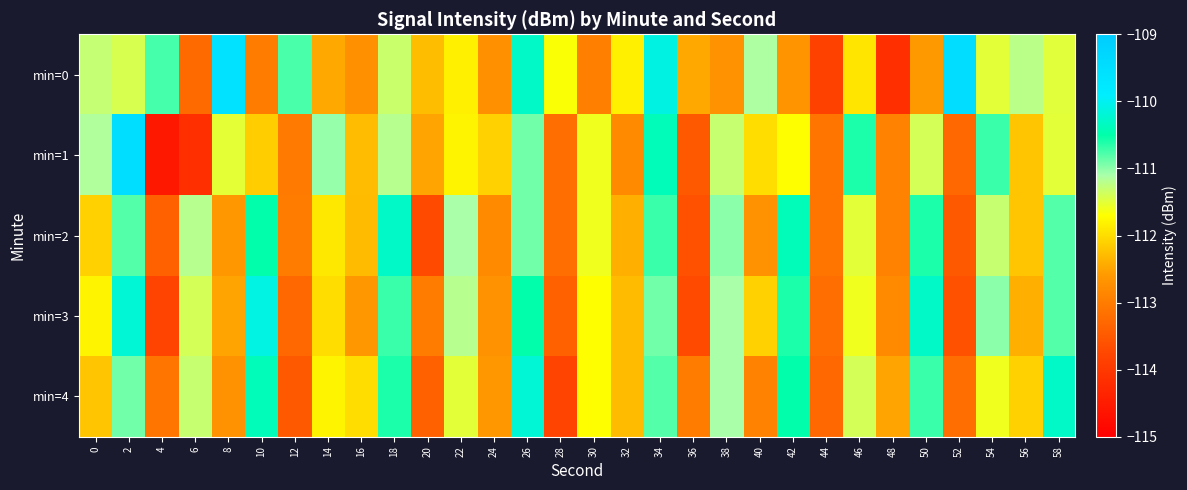

What is the minimum value shown in the chart?

-114.6